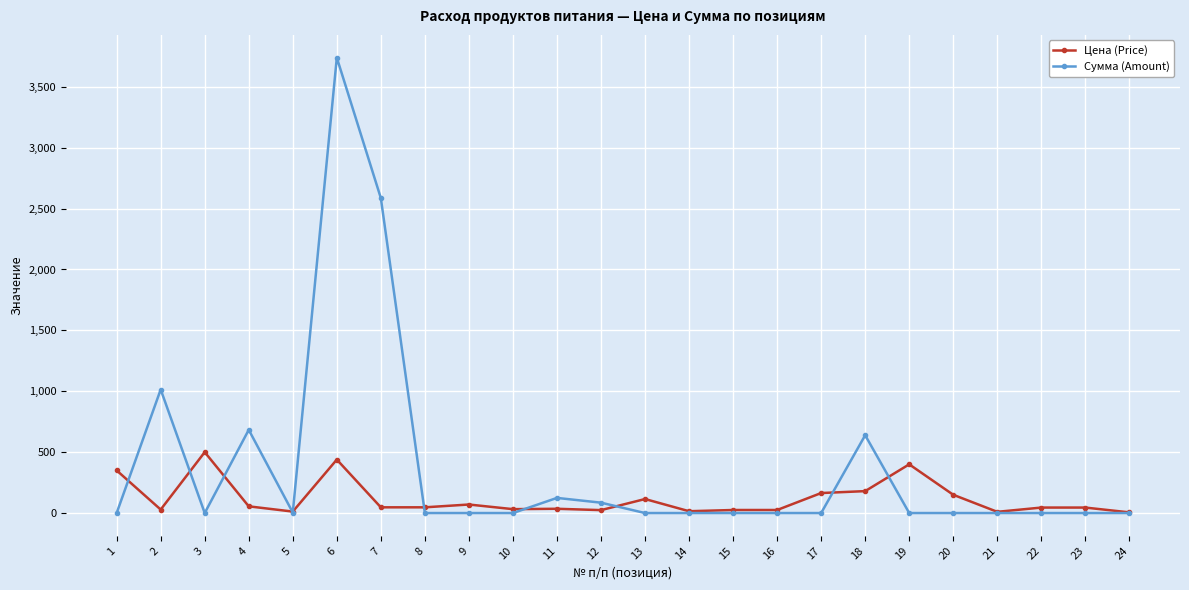

How many values in the Цена (Price) series are below 47?

12